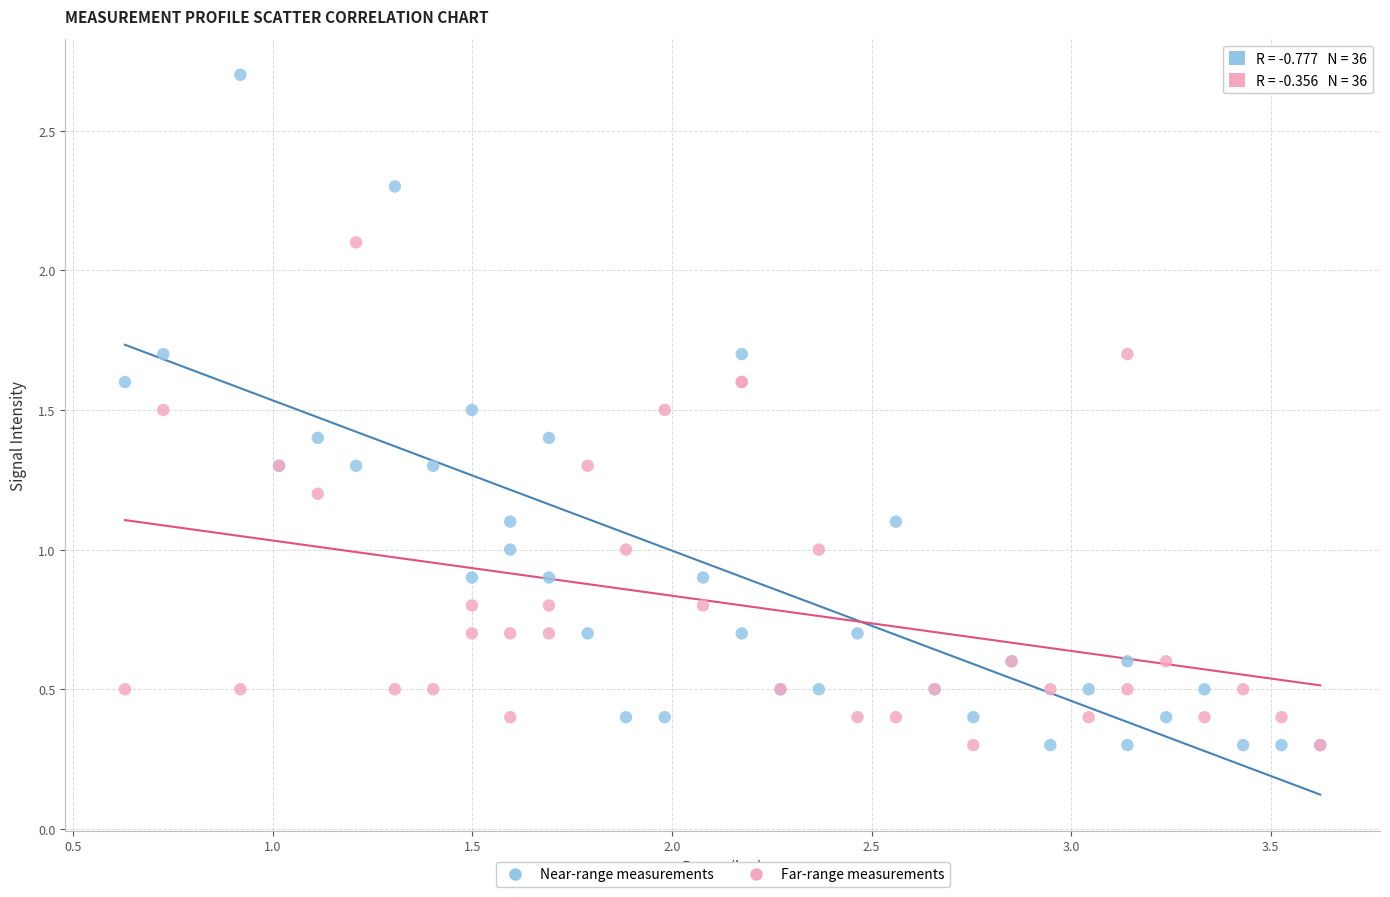

Which series contains the highest Y value?

Near-range measurements